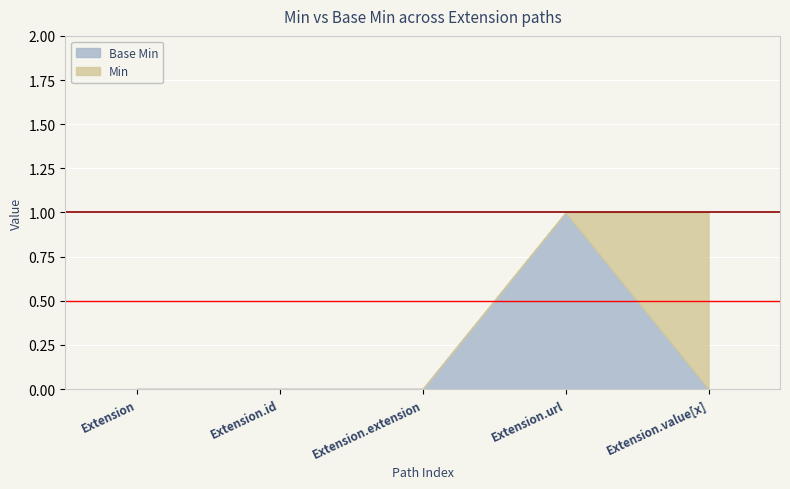

At which category is the sum across all series the highest?

Extension.url